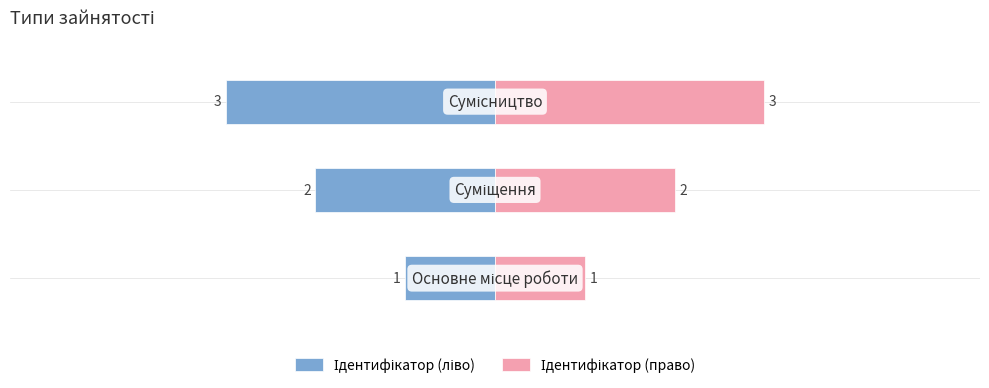

What is the average value of the Ідентифікатор (право) series?

2